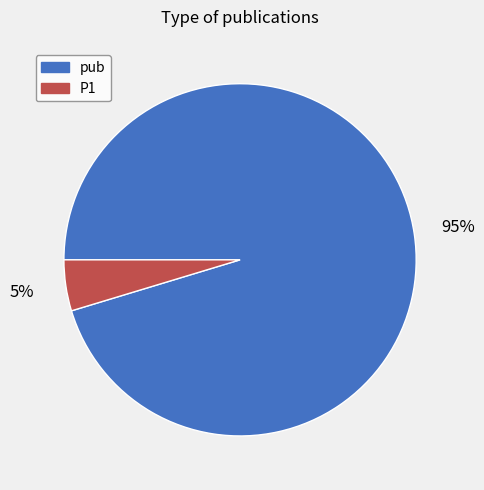

To the nearest percent, what is the average slice percentage?

50%